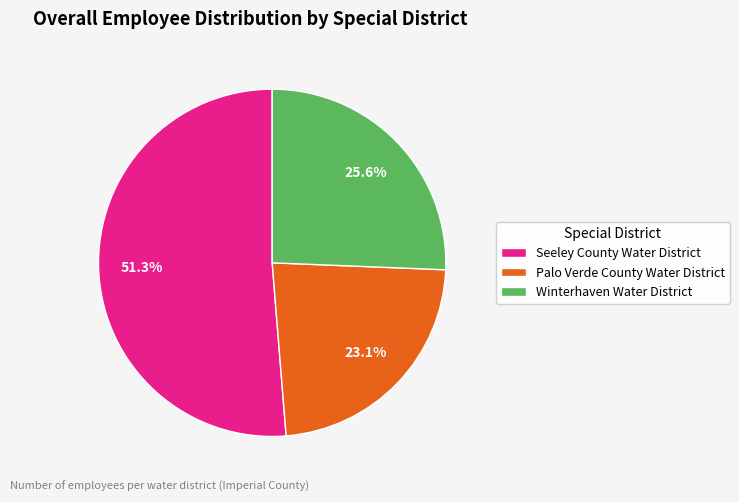

To the nearest percent, what is the difference between the largest and smallest slice percentages?

28%